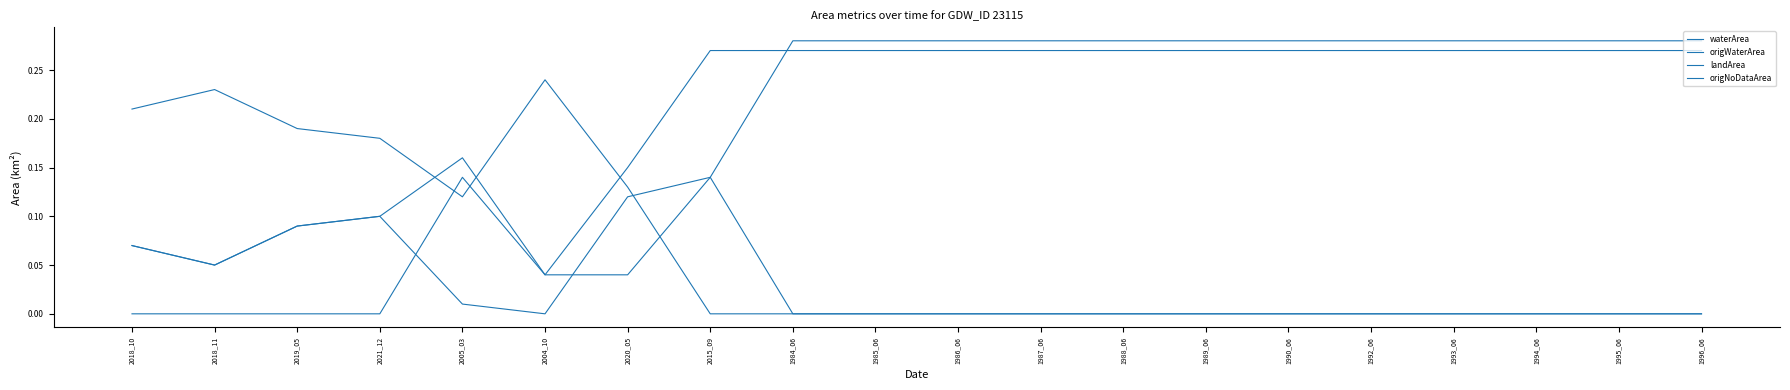

Does the chart display data point markers on the line(s)?

No